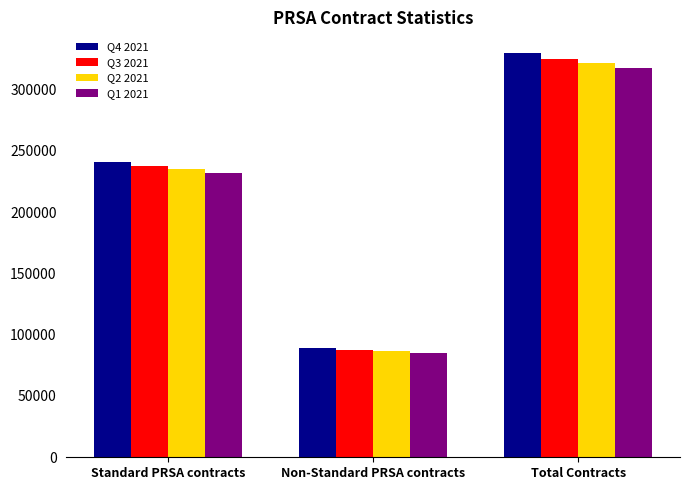

Rank the series at Total Contracts from highest to lowest value.

Q4 2021, Q3 2021, Q2 2021, Q1 2021